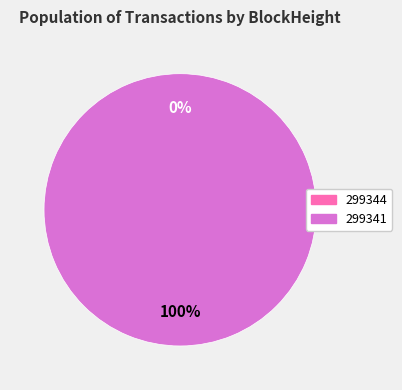

How many slices are in this pie chart?

2